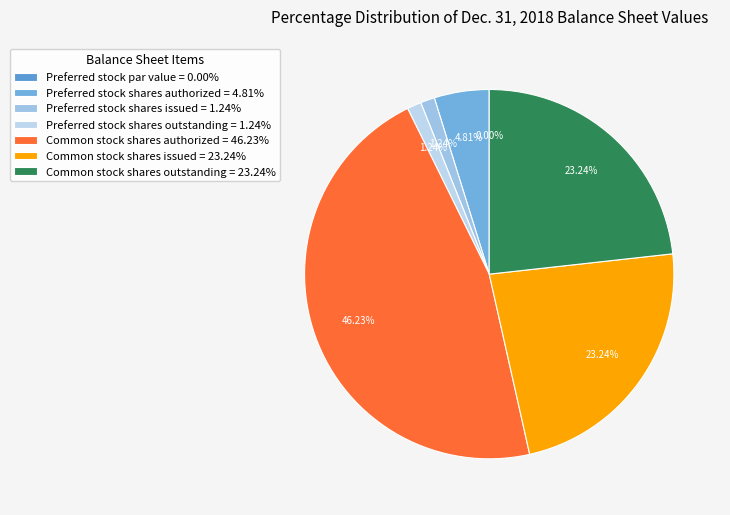

Is there a majority slice in this chart?

No